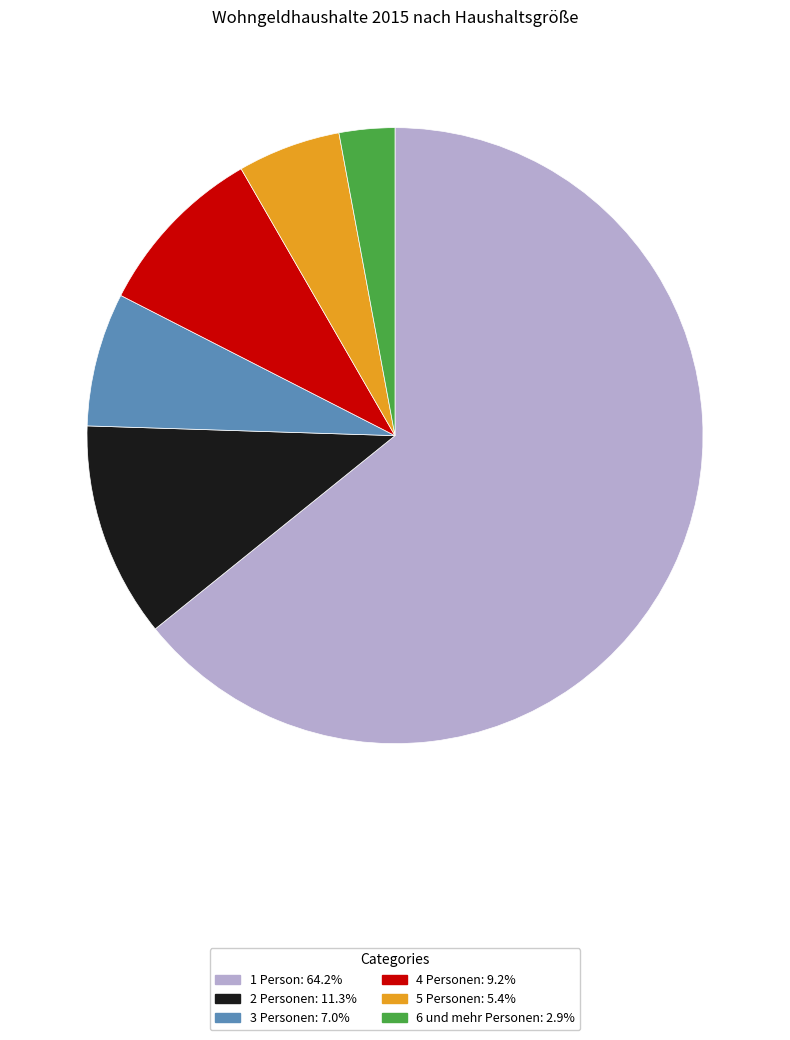

Is the sum of 5 Personen and 4 Personen greater than half?

No